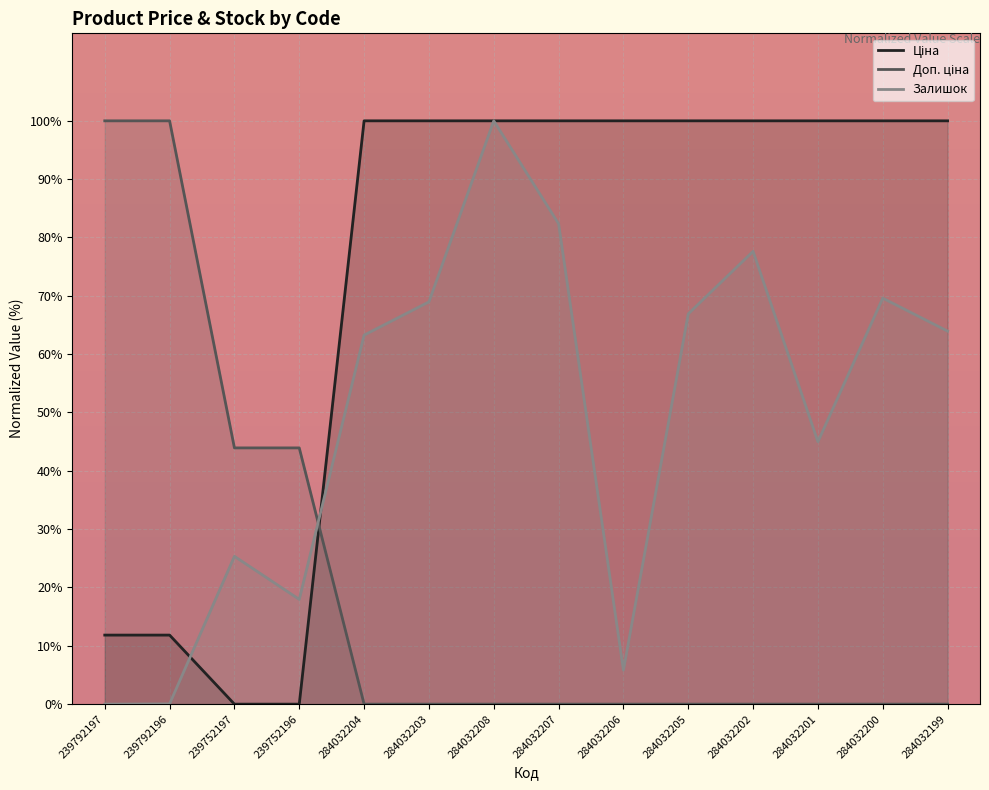

Is the value of Ціна at 284032202 greater than the value of Доп. ціна at 284032204?

Yes